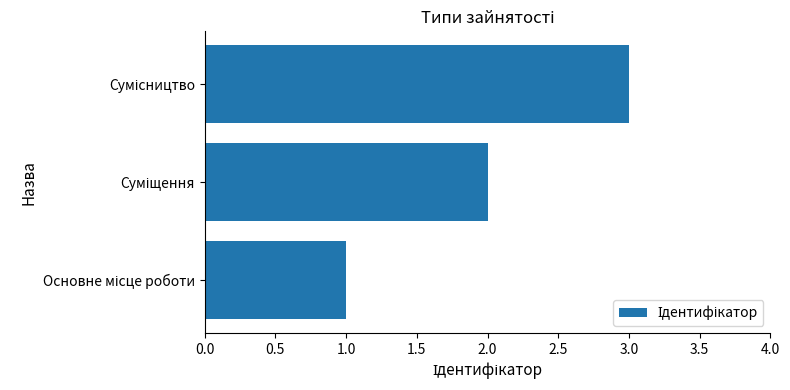

What is the sum of all values?

6